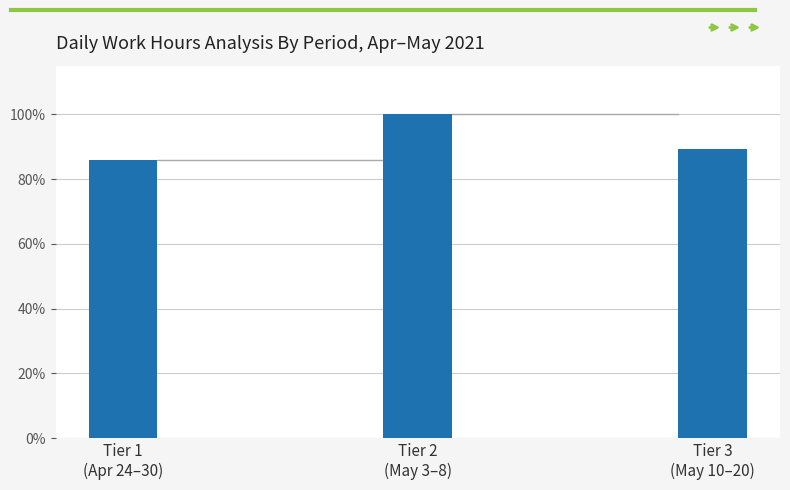

Approximately how many times larger is the value at Tier 1
(Apr 24–30) compared to Tier 2
(May 3–8)?

0.9